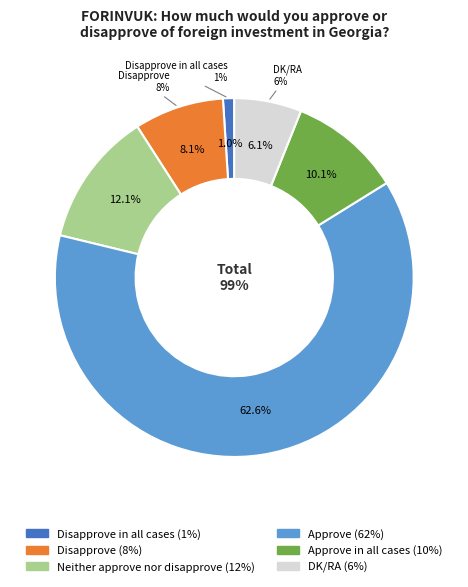

What is the total percentage of Approve and Neither approve nor disapprove?

74.7%